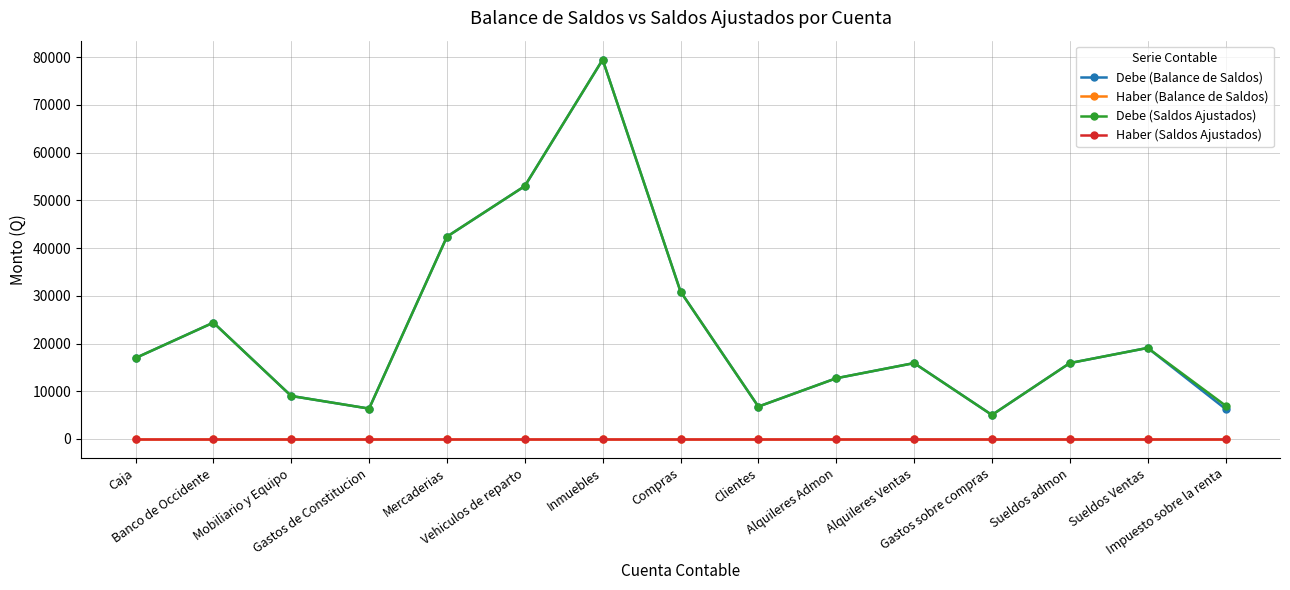

Where is Haber (Saldos Ajustados) nearest to the value 0?

Caja